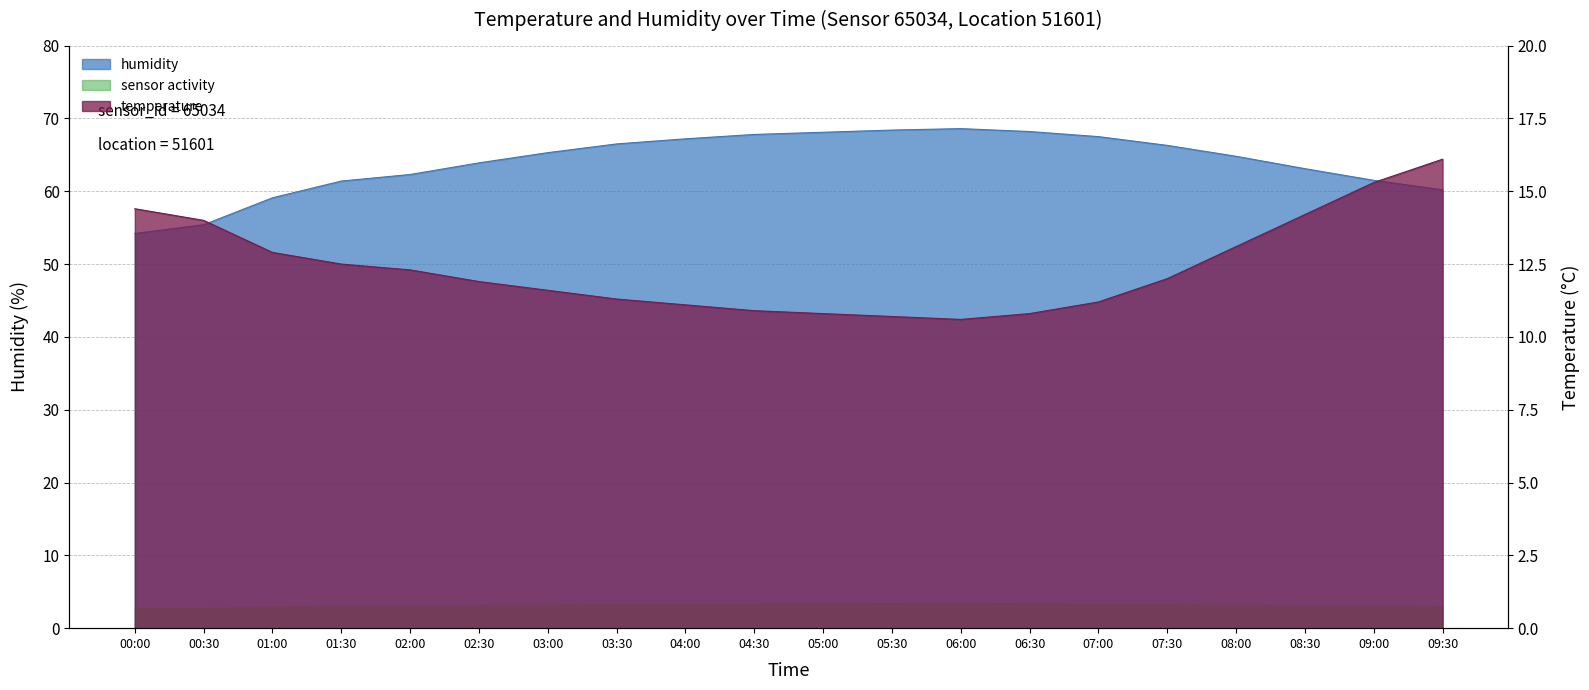

Reading left to right, what are all the values shown in this chart?

temperature: 14.4	14.0	12.9	12.5	12.3	11.9	11.6	11.3	11.1	10.9	10.8	10.7	10.6	10.8	11.2	12.0	13.1	14.2	15.3	16.1
humidity: 54.2	55.4	59.1	61.4	62.3	63.9	65.3	66.5	67.2	67.8	68.1	68.4	68.6	68.2	67.5	66.3	64.8	63.1	61.5	60.2